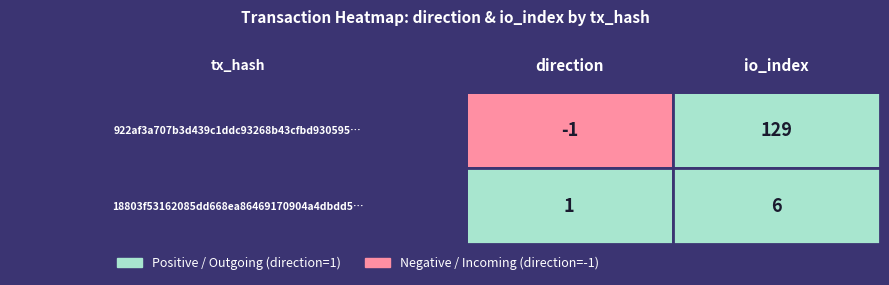

At how many categories does at least one series exceed 12?

1